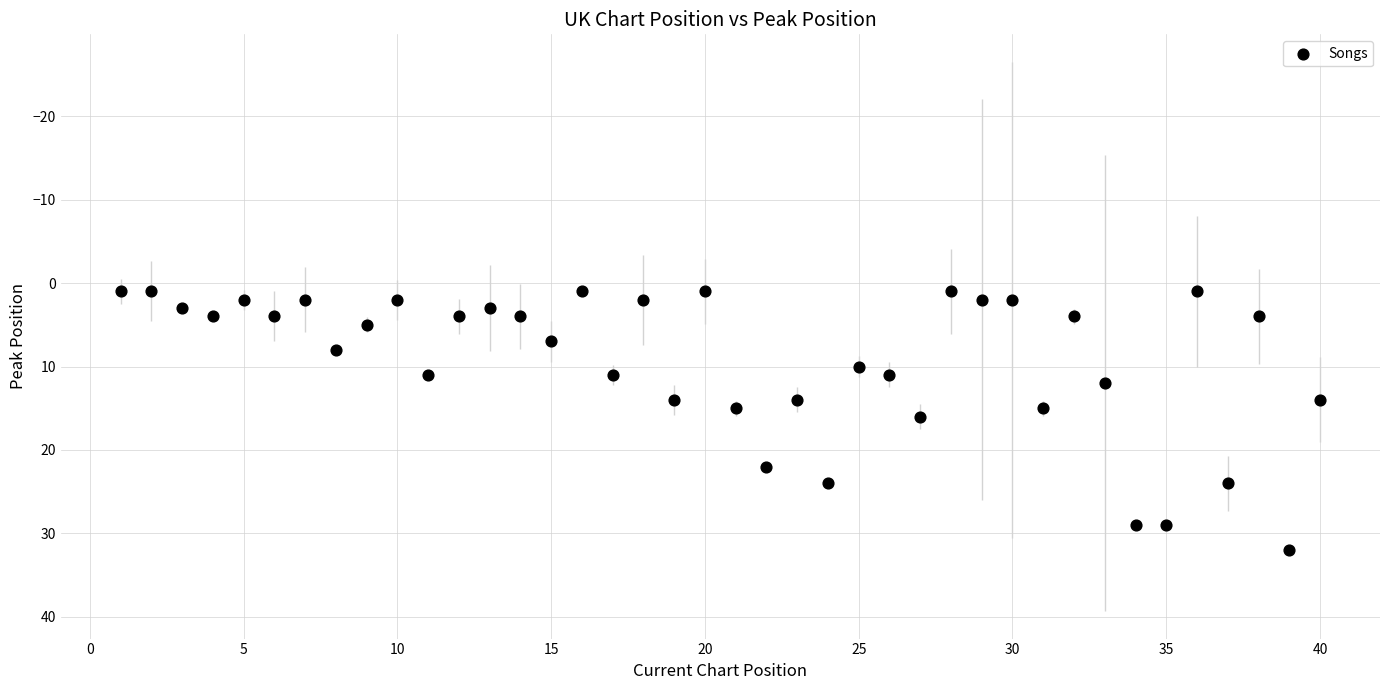

What is the range of X values (max minus min)?

39